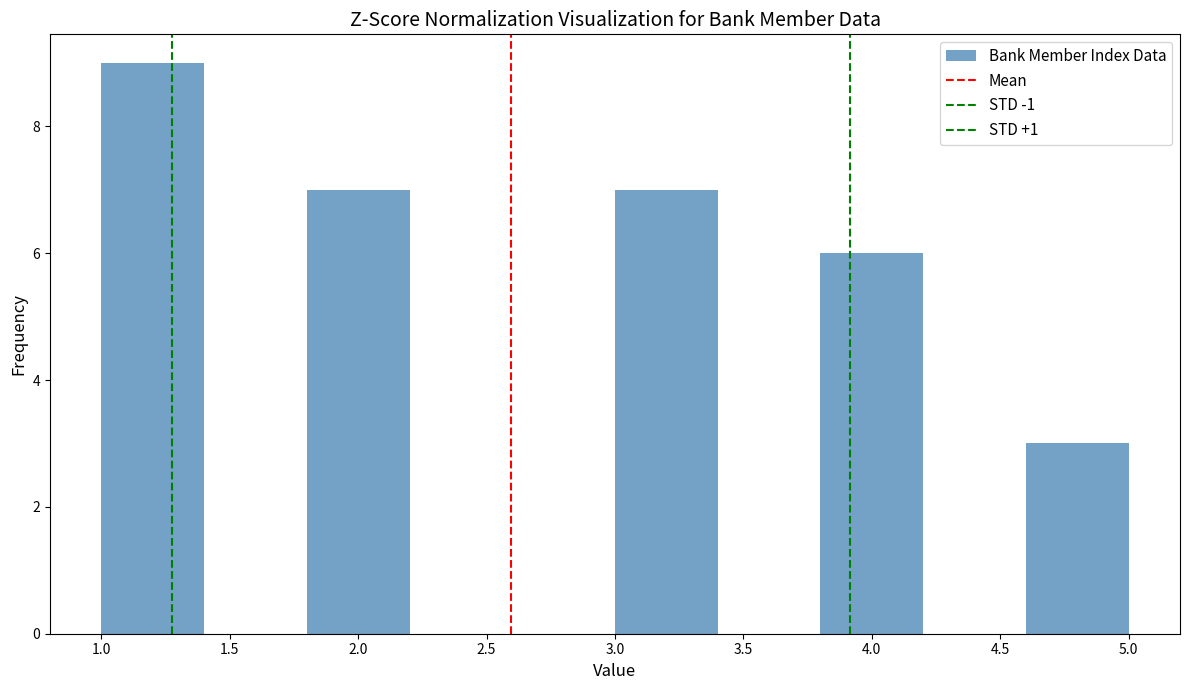

What is the height of the bar covering 4.6 to 5.0 on the x-axis? The values are not printed on the chart, so give them approximately, as read against the axis.

3